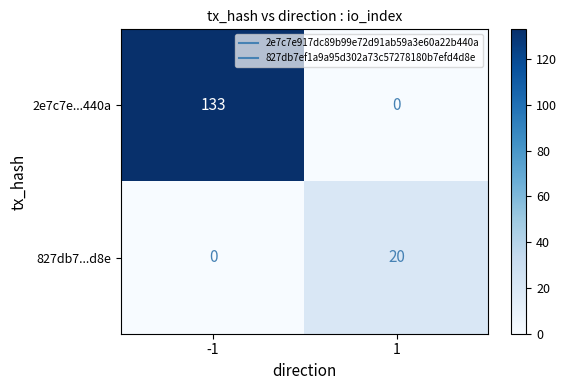

Reading left to right, list all the values displayed in this chart.

2e7c7e...440a: -1=133	1=0
827db7...d8e: -1=0	1=20